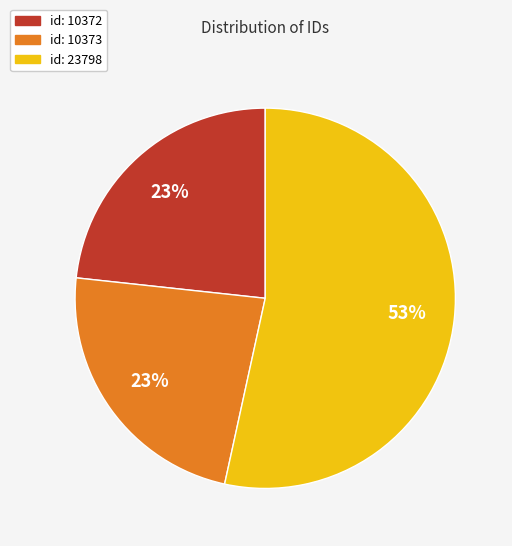

Is the sum of id: 10373 and id: 23798 greater than half?

Yes